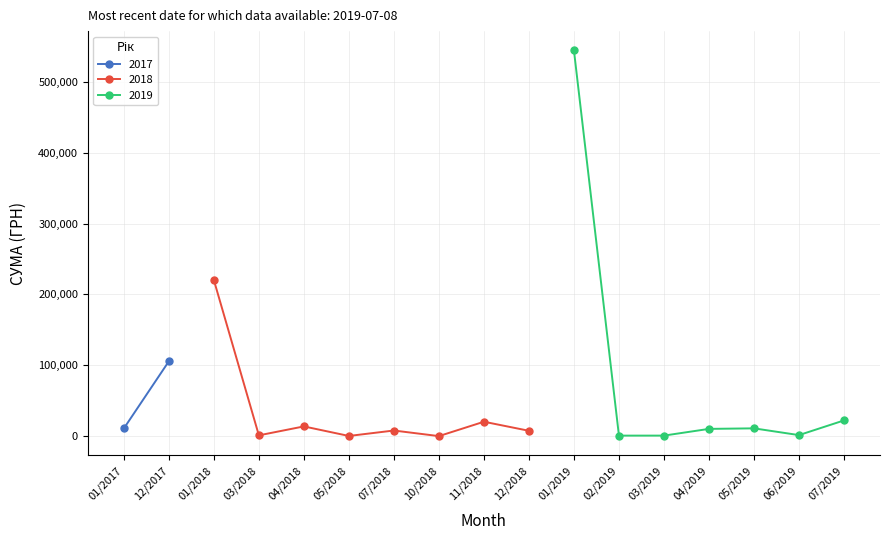

At which category does 2018 reach its first local peak?

04/2018